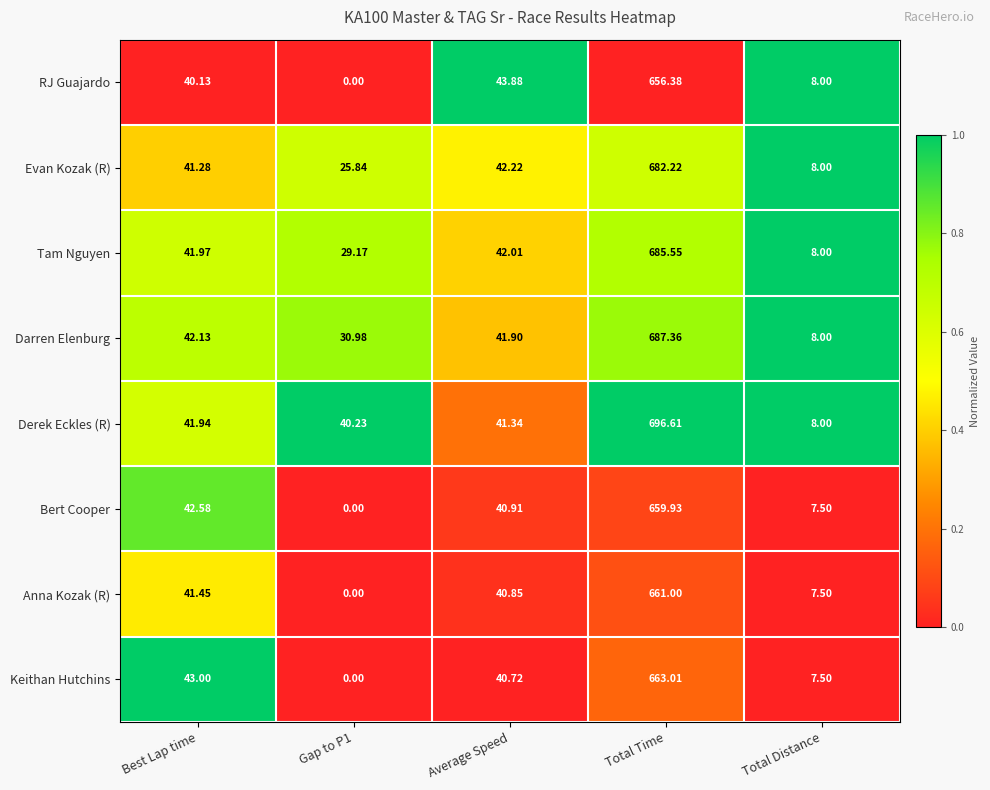

At which category does the chart reach its peak across all series?

Total Time